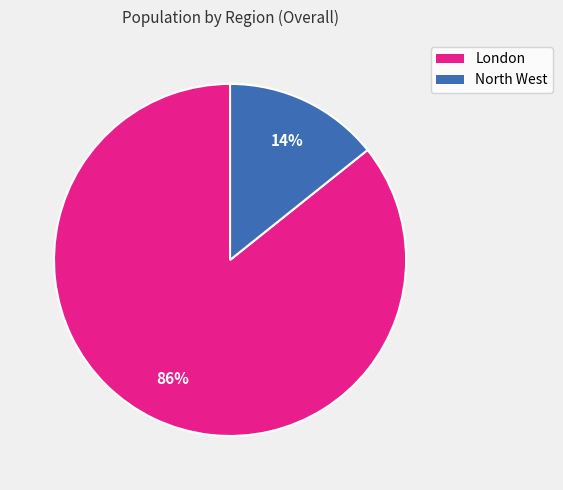

To the nearest percent, what is the average slice percentage?

50%